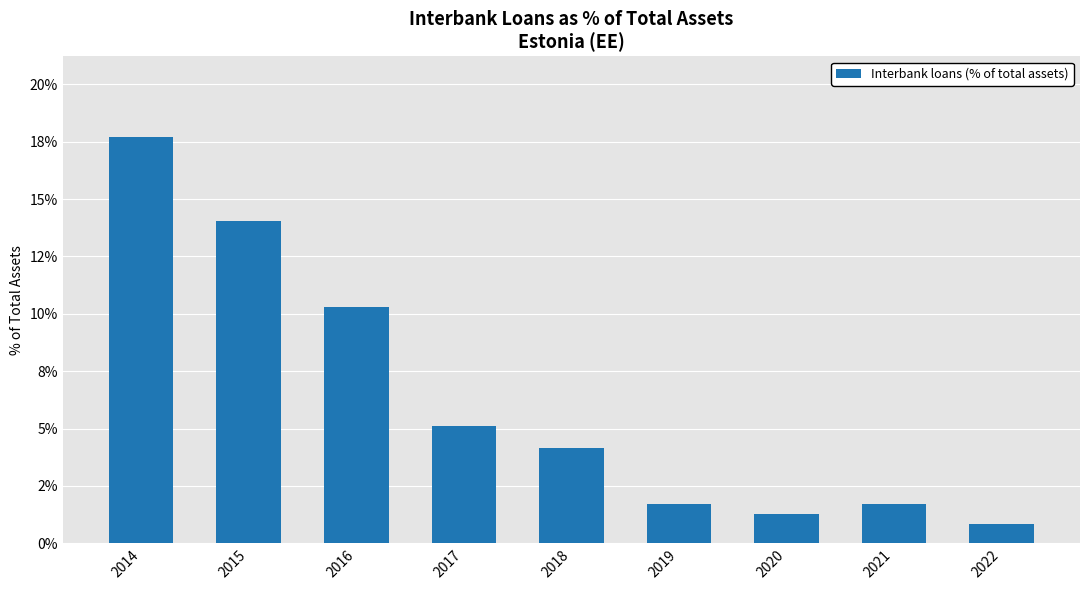

Does the chart contain any negative values?

No